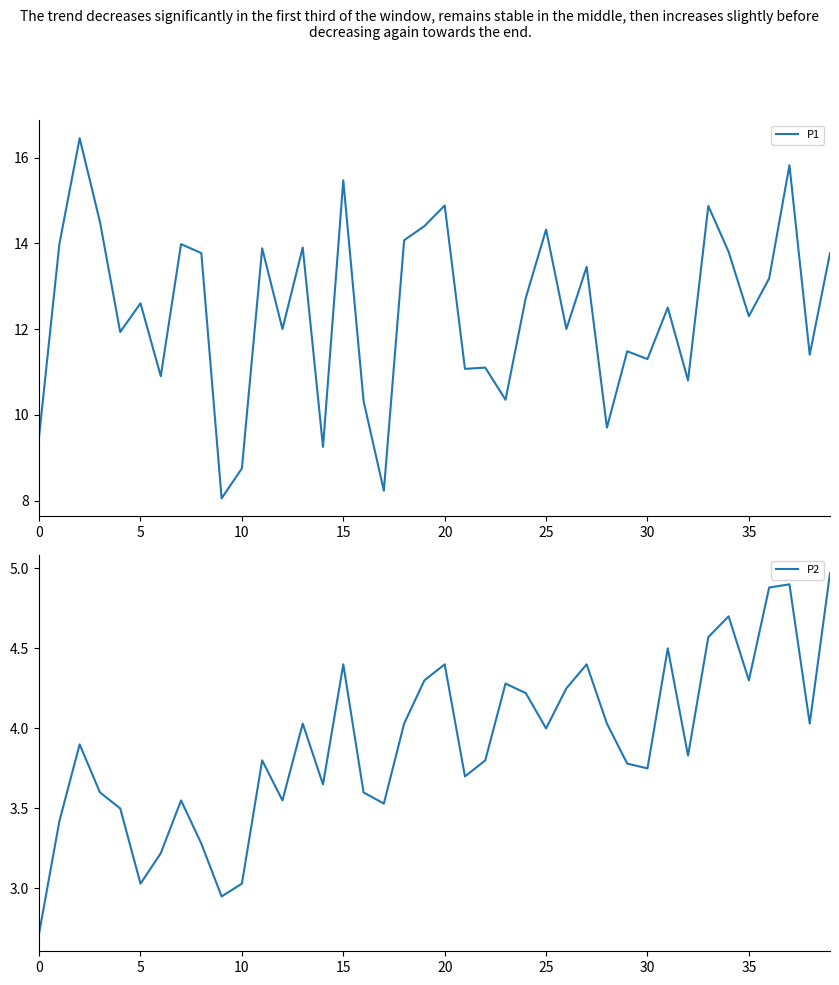

Which series has the largest range (max minus min)?

P1